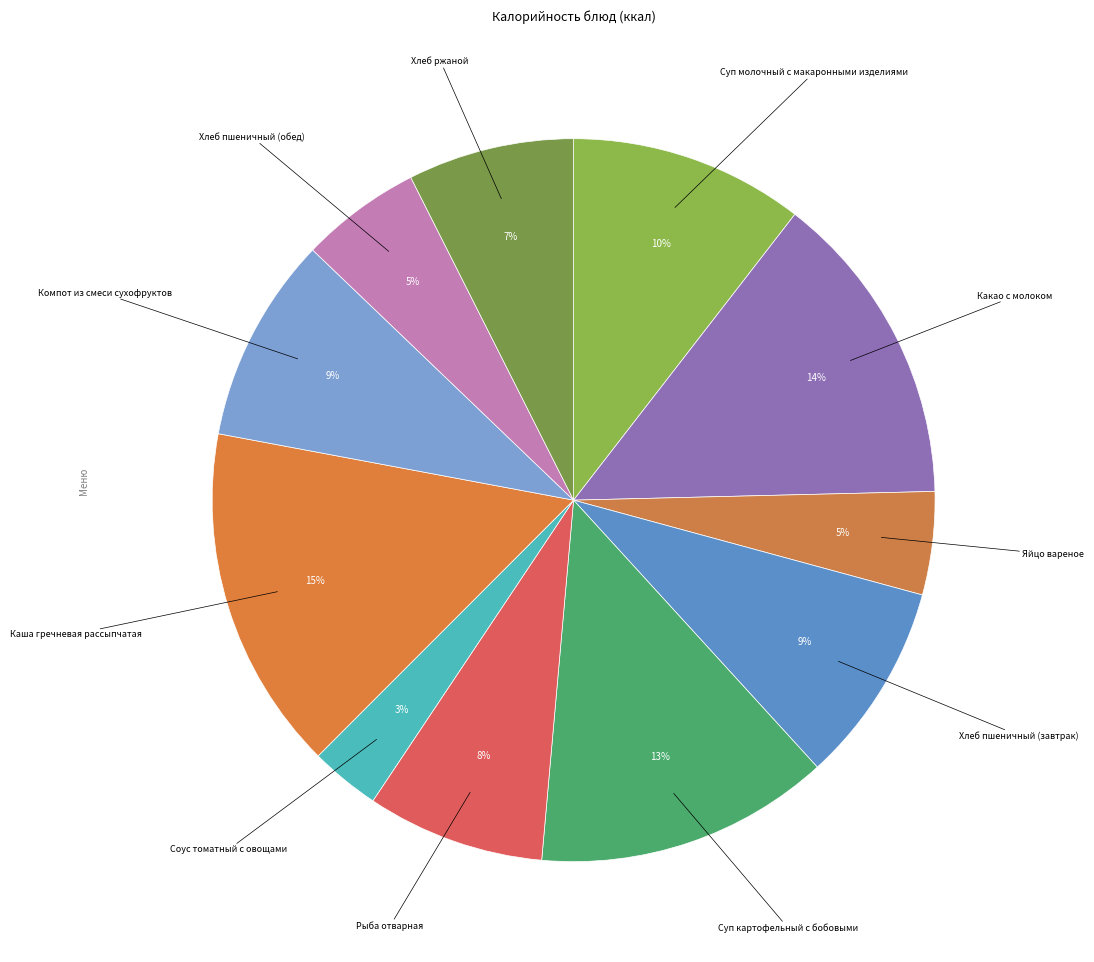

How many segments does this pie chart have?

11